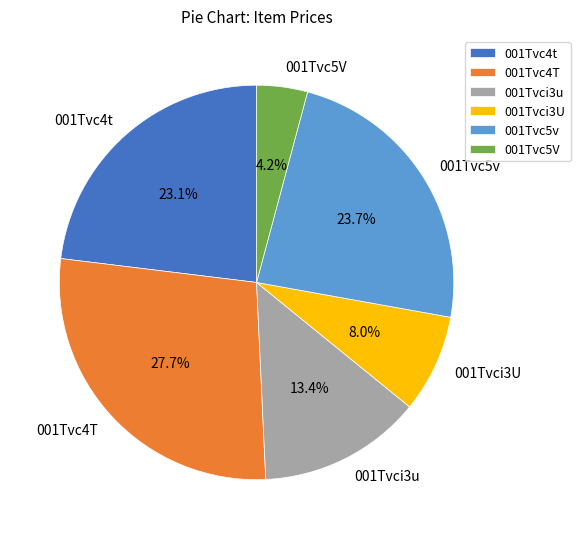

What is the smallest slice in the pie chart?

001Tvc5V